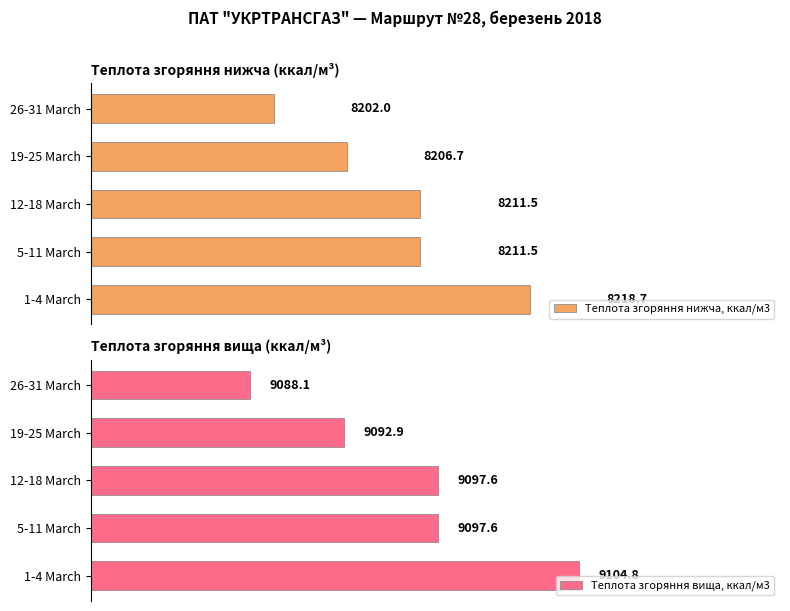

How many values in the Теплота згоряння нижча, ккал/м3 series are below 8211?

2